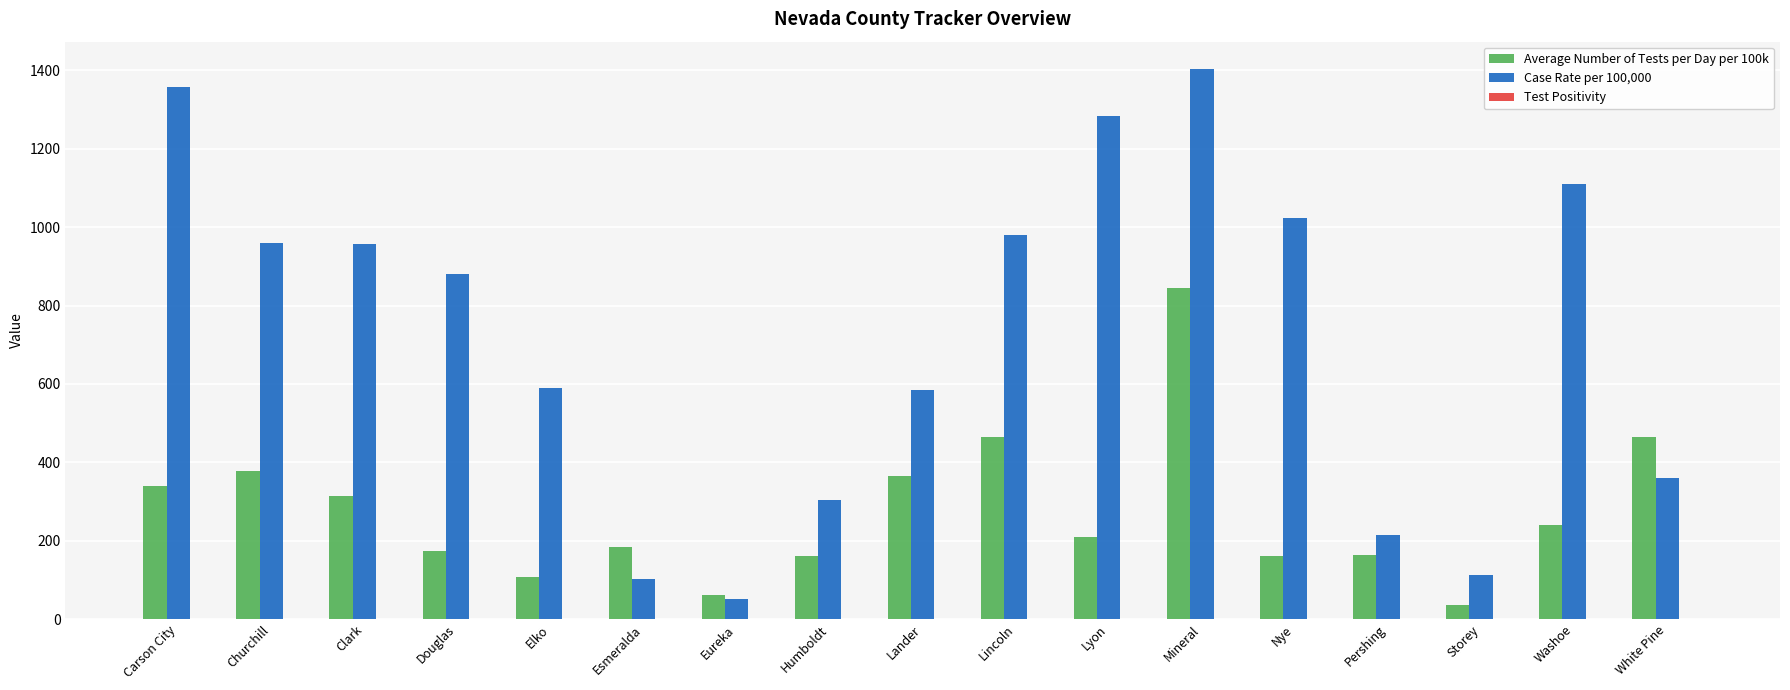

Is it true that Case Rate per 100,000 equals 425.8 at Nye?

False